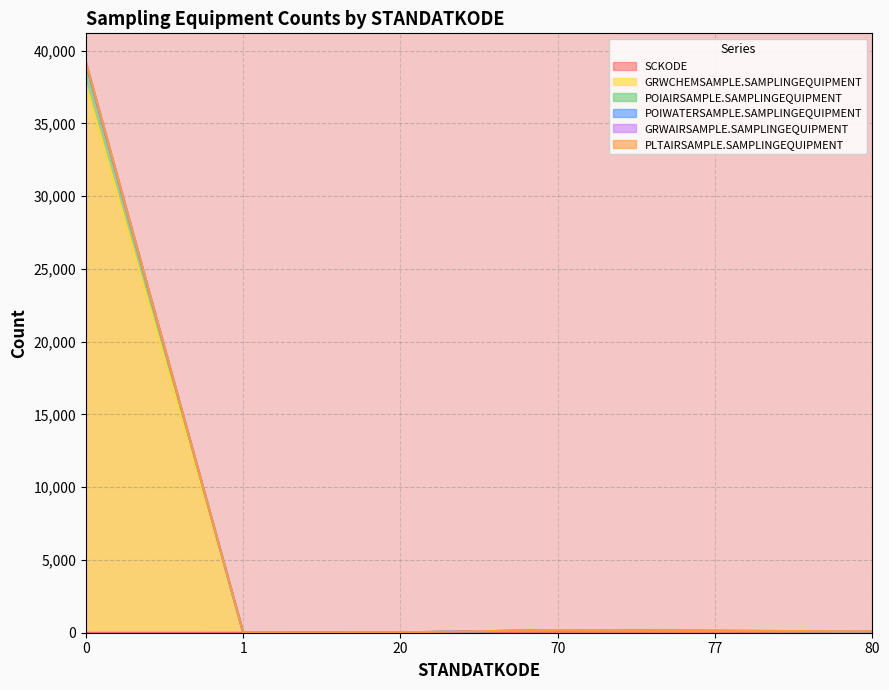

In GRWCHEMSAMPLE.SAMPLINGEQUIPMENT, how many points are higher than both neighbors (excluding endpoints)?

1